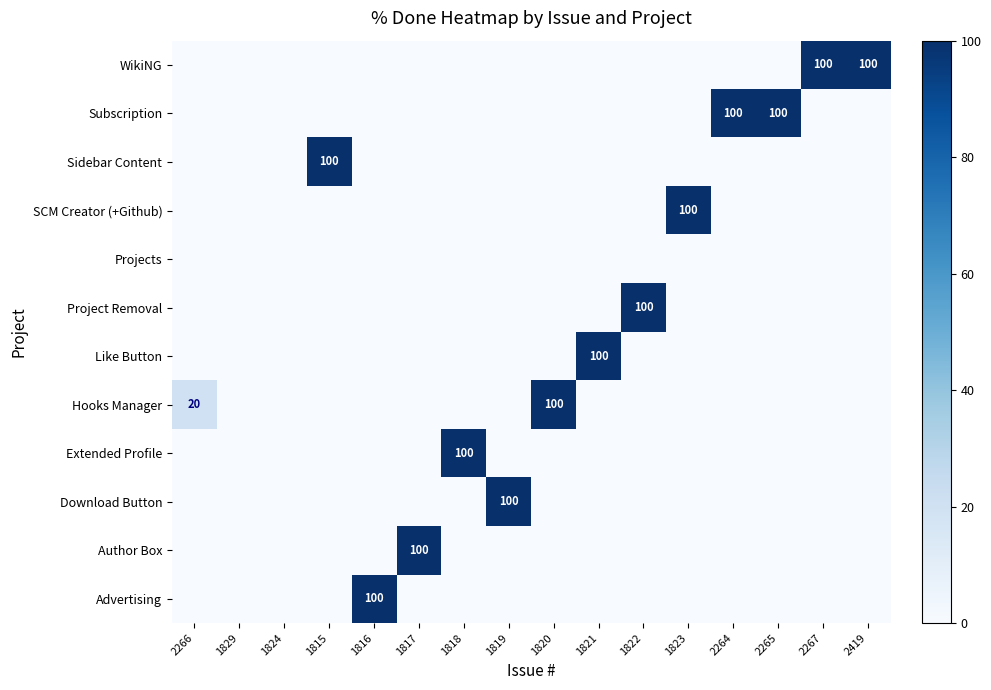

Count the number of data series in this chart.

12